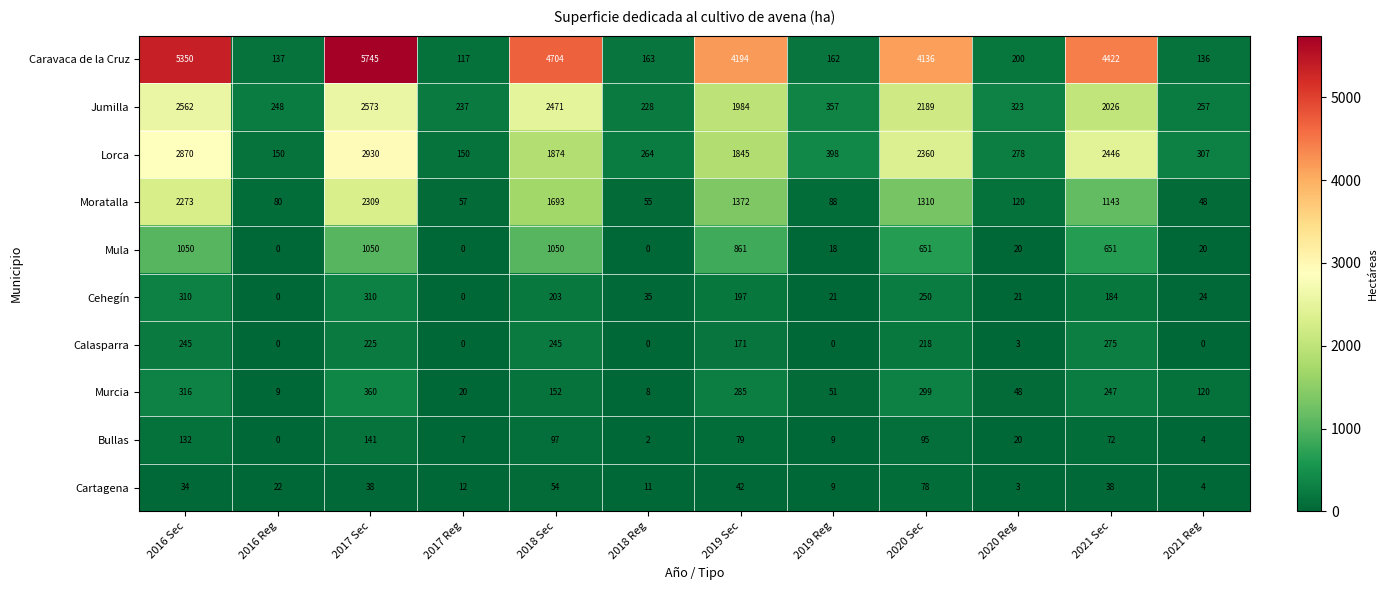

List the series in order of their peak value, lowest first.

Cartagena, Bullas, Calasparra, Cehegín, Murcia, Mula, Moratalla, Jumilla, Lorca, Caravaca de la Cruz